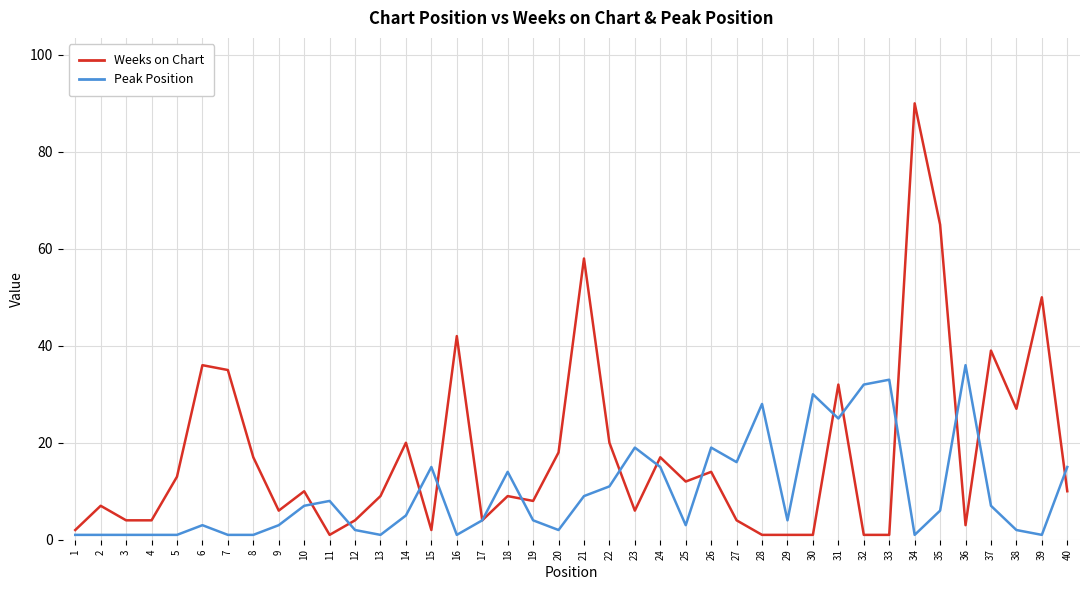

How many categories are shown in the chart?

40